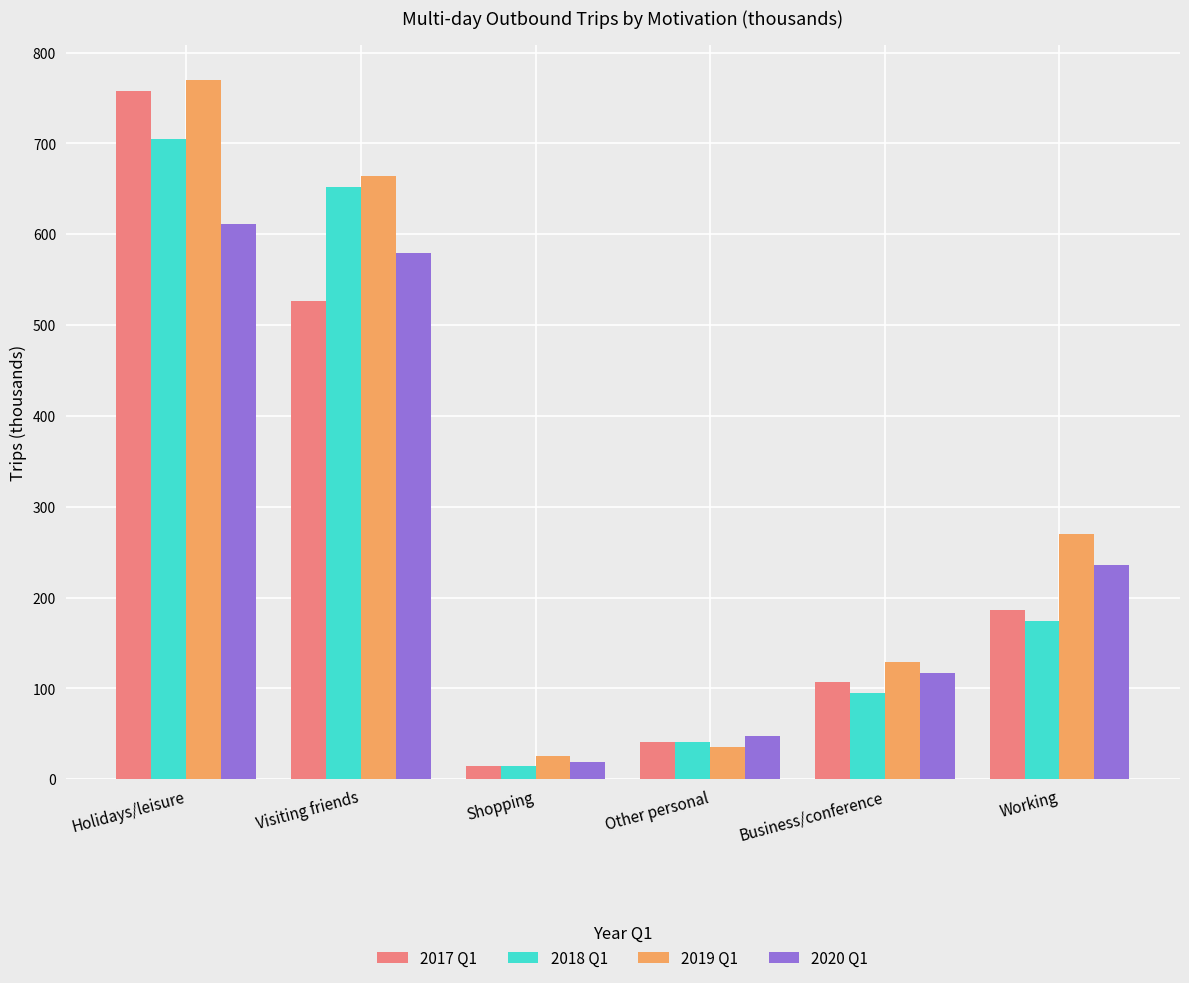

Rank the series by their maximum value, from highest to lowest.

2019 Q1, 2017 Q1, 2018 Q1, 2020 Q1